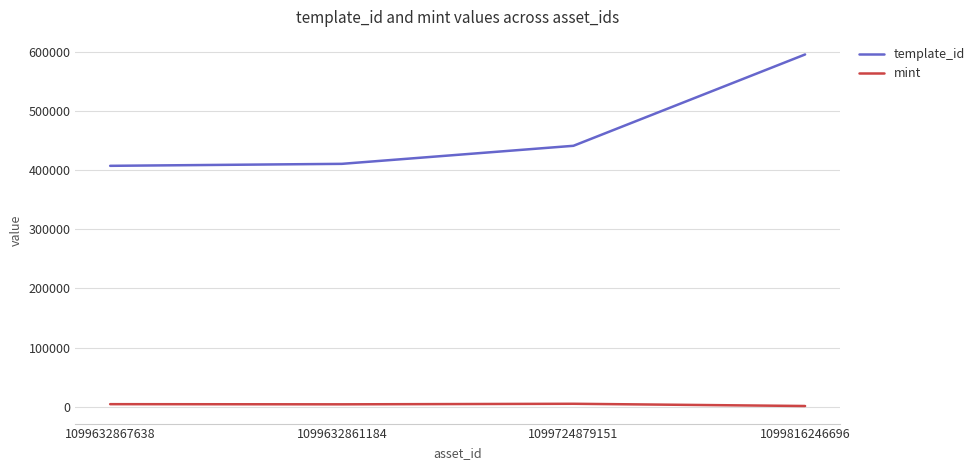

Which series has the largest range (max minus min)?

template_id